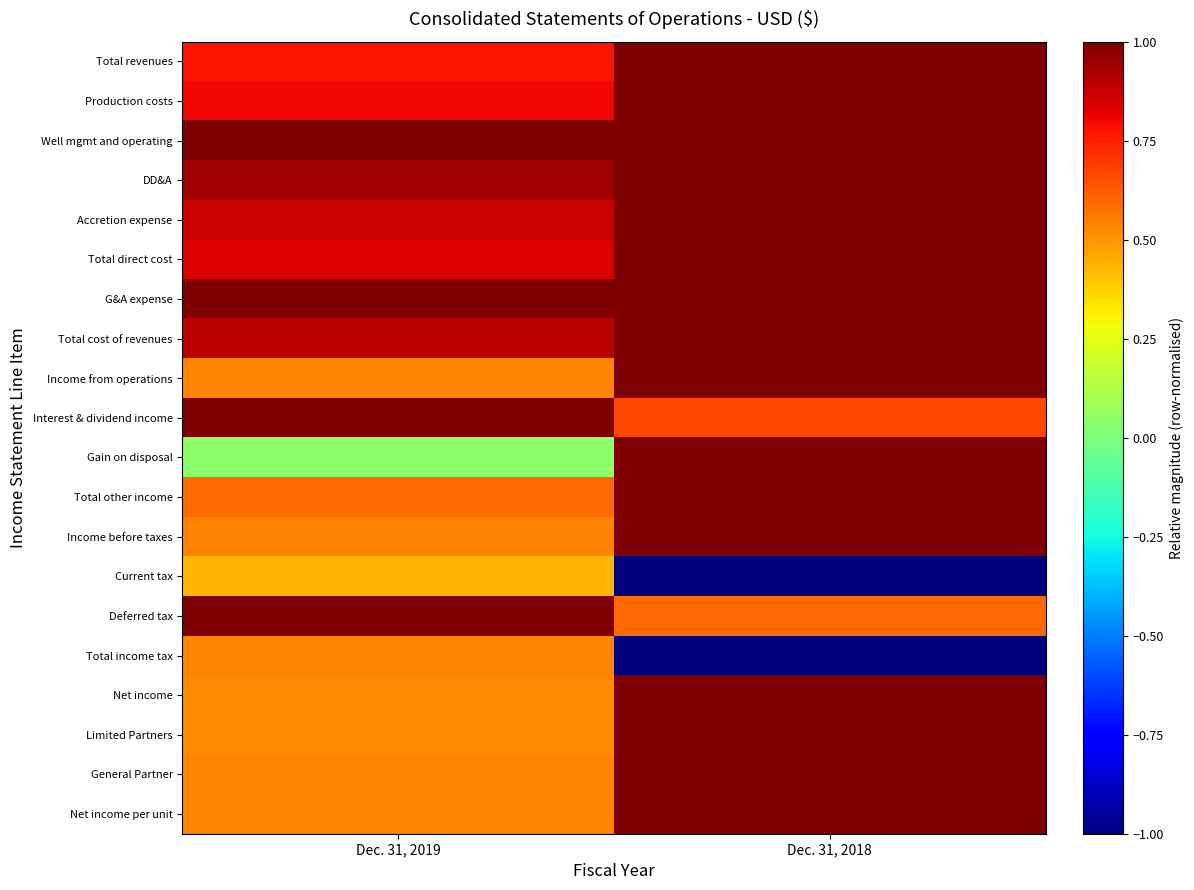

Reading right to left, list all the values displayed in this chart.

Total revenues: Dec. 31, 2018=1.0	Dec. 31, 2019=0.8
Production costs: Dec. 31, 2018=1.0	Dec. 31, 2019=0.8
Well mgmt and operating: Dec. 31, 2018=1.0	Dec. 31, 2019=1.0
DD&A: Dec. 31, 2018=1.0	Dec. 31, 2019=0.9
Accretion expense: Dec. 31, 2018=1.0	Dec. 31, 2019=0.9
Total direct cost: Dec. 31, 2018=1.0	Dec. 31, 2019=0.8
G&A expense: Dec. 31, 2018=1.0	Dec. 31, 2019=1.0
Total cost of revenues: Dec. 31, 2018=1.0	Dec. 31, 2019=0.9
Income from operations: Dec. 31, 2018=1.0	Dec. 31, 2019=0.5
Interest & dividend income: Dec. 31, 2018=0.7	Dec. 31, 2019=1.0
Gain on disposal: Dec. 31, 2018=1.0	Dec. 31, 2019=0.0
Total other income: Dec. 31, 2018=1.0	Dec. 31, 2019=0.6
Income before taxes: Dec. 31, 2018=1.0	Dec. 31, 2019=0.5
Current tax: Dec. 31, 2018=-1.0	Dec. 31, 2019=0.4
Deferred tax: Dec. 31, 2018=0.6	Dec. 31, 2019=1.0
Total income tax: Dec. 31, 2018=-1.0	Dec. 31, 2019=0.5
Net income: Dec. 31, 2018=1.0	Dec. 31, 2019=0.5
Limited Partners: Dec. 31, 2018=1.0	Dec. 31, 2019=0.5
General Partner: Dec. 31, 2018=1.0	Dec. 31, 2019=0.5
Net income per unit: Dec. 31, 2018=1.0	Dec. 31, 2019=0.5